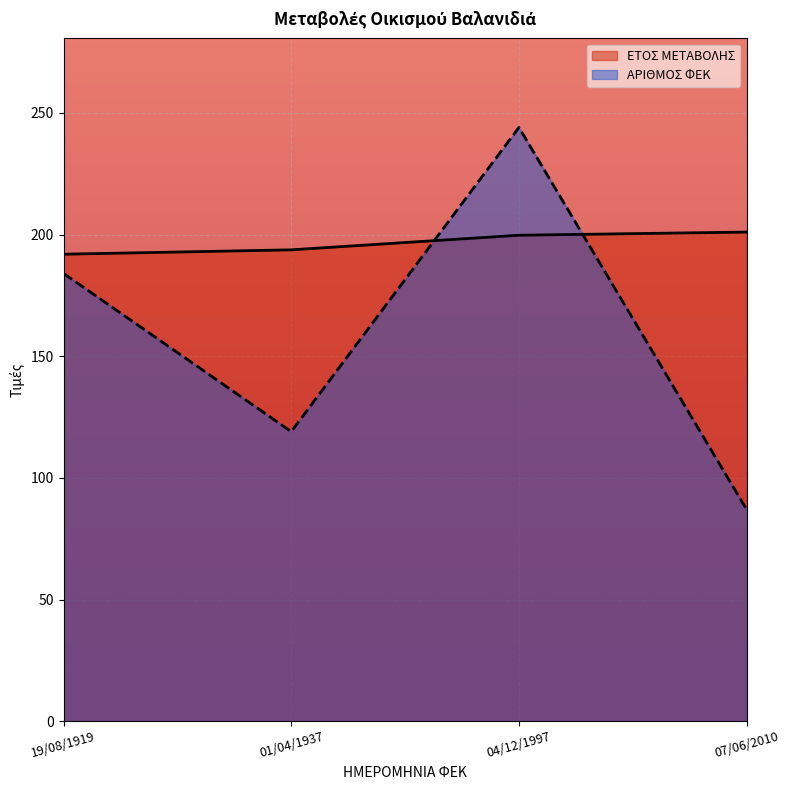

How many values in the ΑΡΙΘΜΟΣ ΦΕΚ series exceed 184?

1